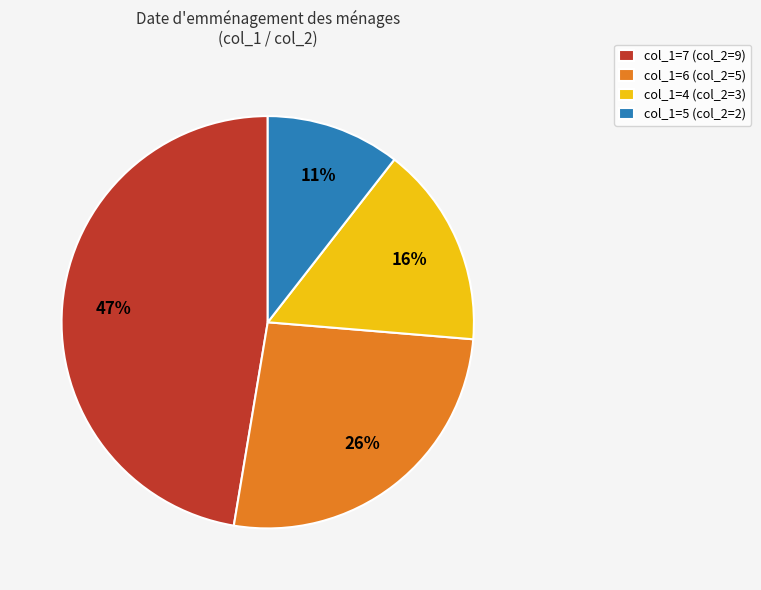

Between col_1=6 (col_2=5) and col_1=7 (col_2=9), which is larger?

col_1=7 (col_2=9)